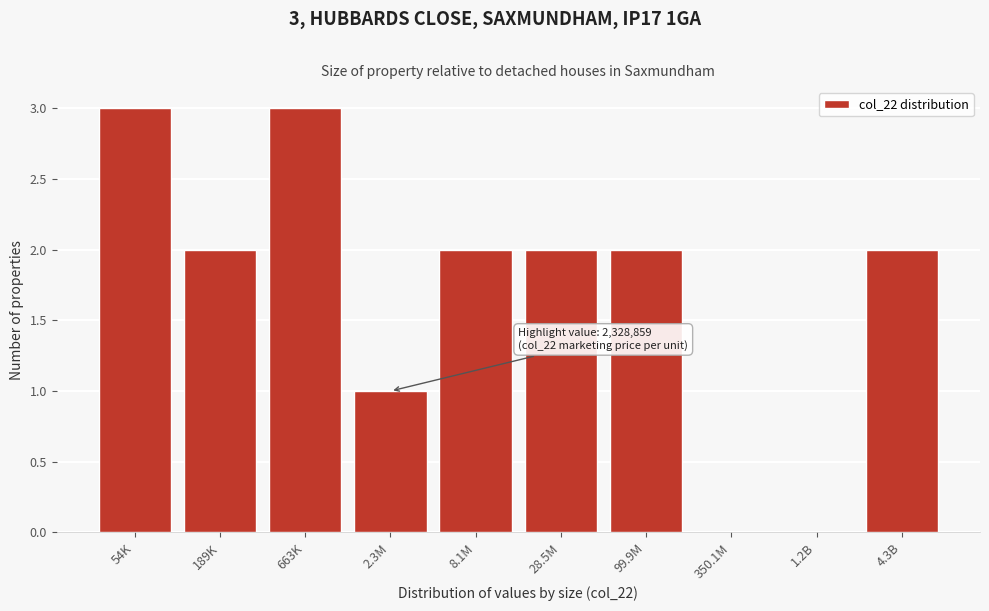

Reading left to right, extract all data points from this chart.

54K=3	189K=2	663K=3	2.3M=1	8.1M=2	28.5M=2	99.9M=2	350.1M=0	1.2B=0	4.3B=2